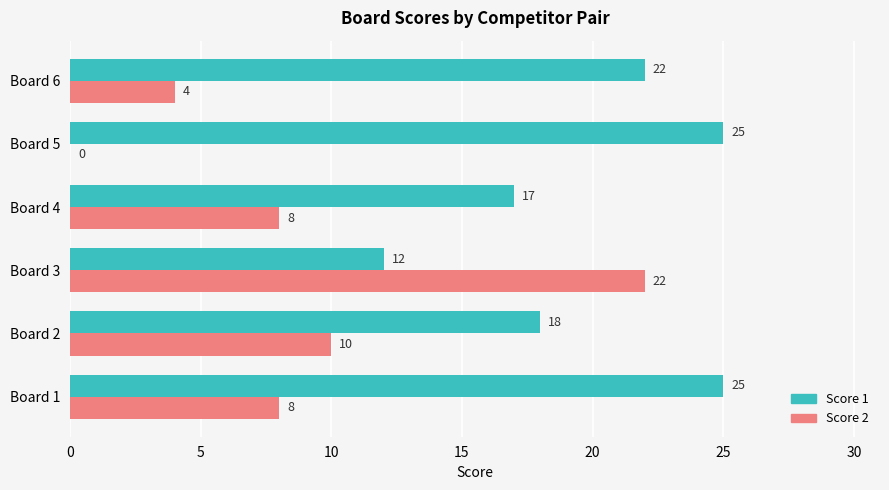

True or false: Score 2 has a value of -12 at Board 5.

False